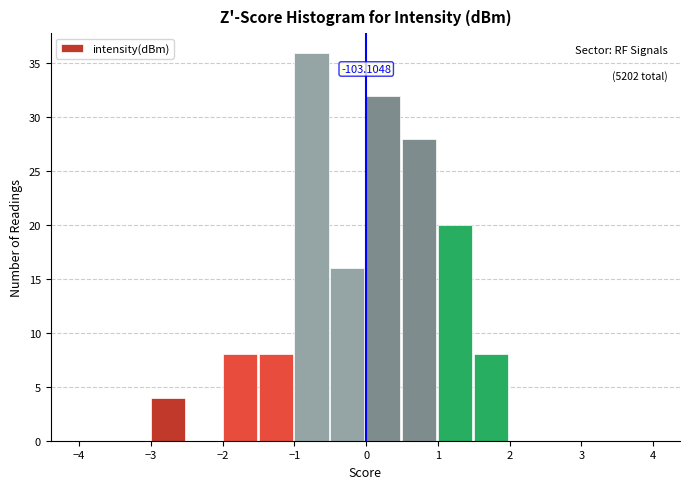

Over which range of the x-axis is the bar tallest?

-1.0 to -0.5